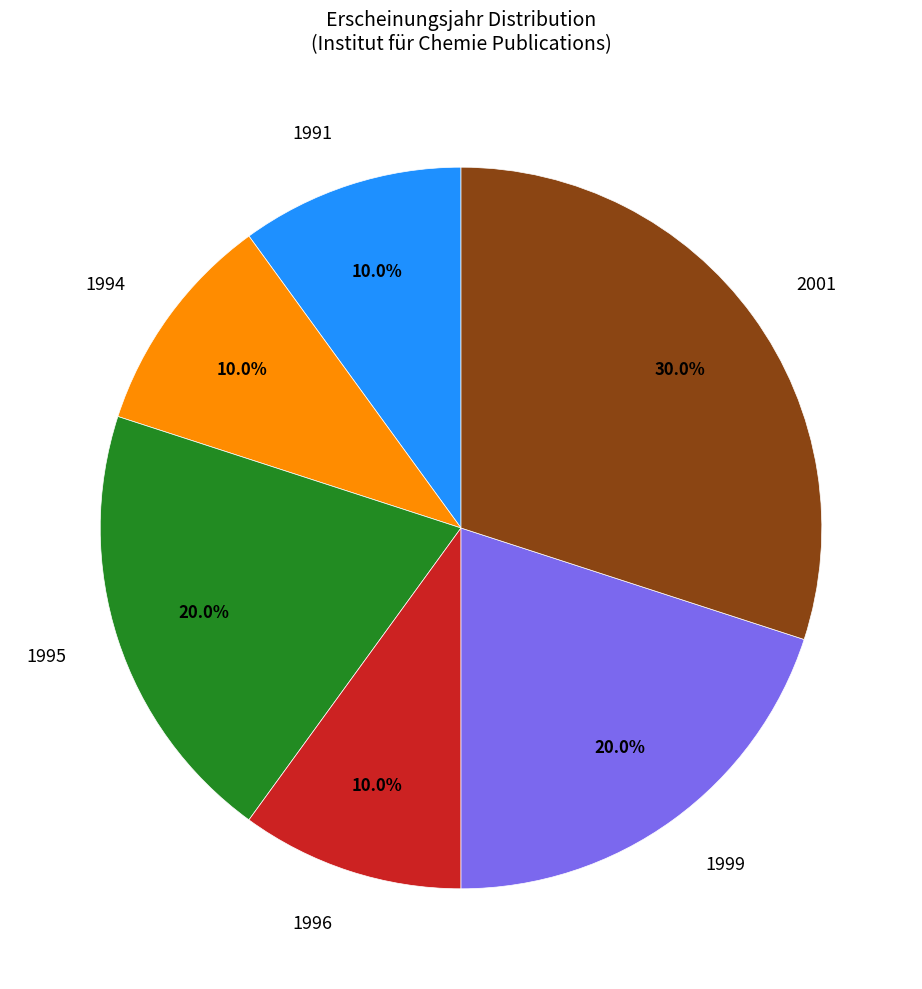

Which category has the biggest portion of the pie?

2001